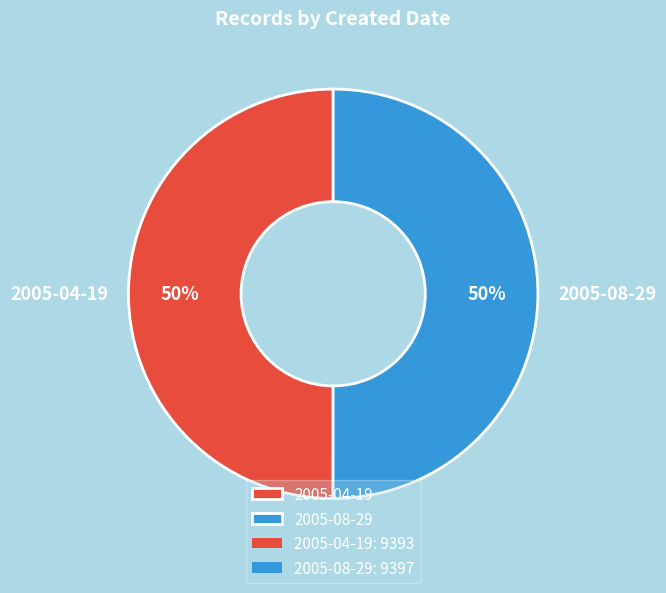

Is it true that 2005-04-19 is 58% of the pie?

False